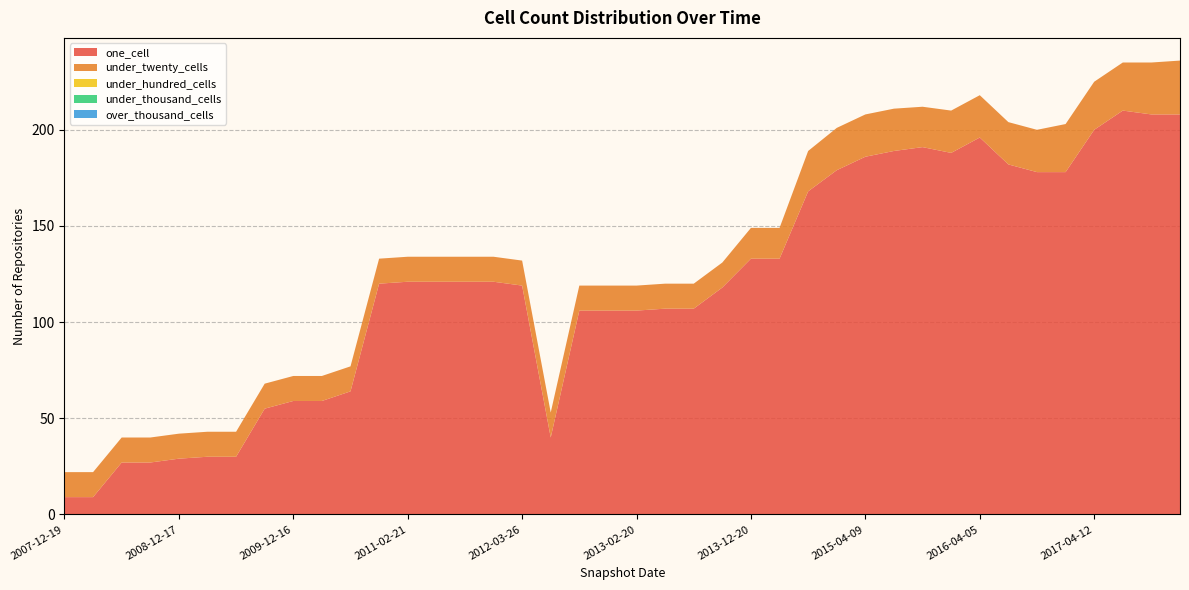

Reading left to right, list all the values displayed in this chart.

one_cell: 9	9	27	27	29	30	30	55	59	59	64	120	121	121	121	121	119	40	106	106	106	107	107	118	133	133	168	179	186	189	191	188	196	182	178	178	200	210	208	208
under_twenty_cells: 13	13	13	13	13	13	13	13	13	13	13	13	13	13	13	13	13	13	13	13	13	13	13	13	16	16	21	22	22	22	21	22	22	22	22	25	25	25	27	28
under_hundred_cells: 0	0	0	0	0	0	0	0	0	0	0	0	0	0	0	0	0	0	0	0	0	0	0	0	0	0	0	0	0	0	0	0	0	0	0	0	0	0	0	0
under_thousand_cells: 0	0	0	0	0	0	0	0	0	0	0	0	0	0	0	0	0	0	0	0	0	0	0	0	0	0	0	0	0	0	0	0	0	0	0	0	0	0	0	0
over_thousand_cells: 0	0	0	0	0	0	0	0	0	0	0	0	0	0	0	0	0	0	0	0	0	0	0	0	0	0	0	0	0	0	0	0	0	0	0	0	0	0	0	0